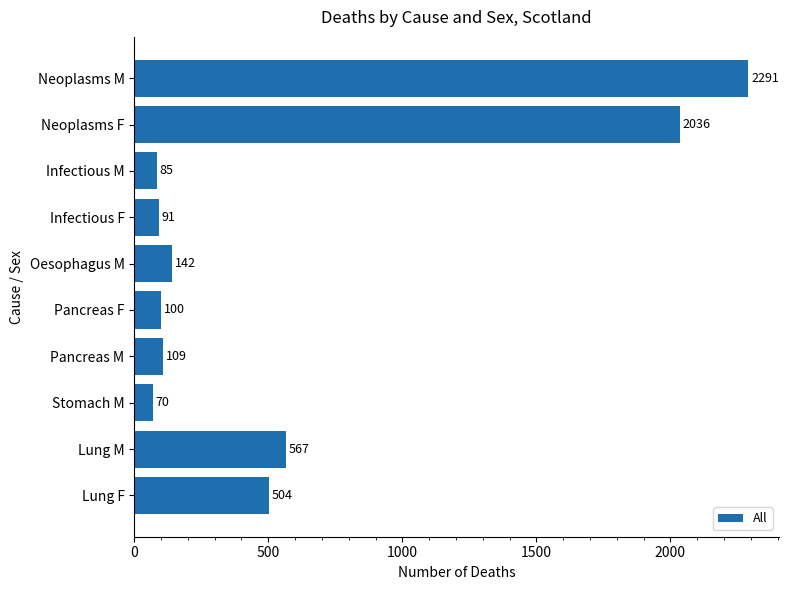

What position from the bottom is Lung F?

1